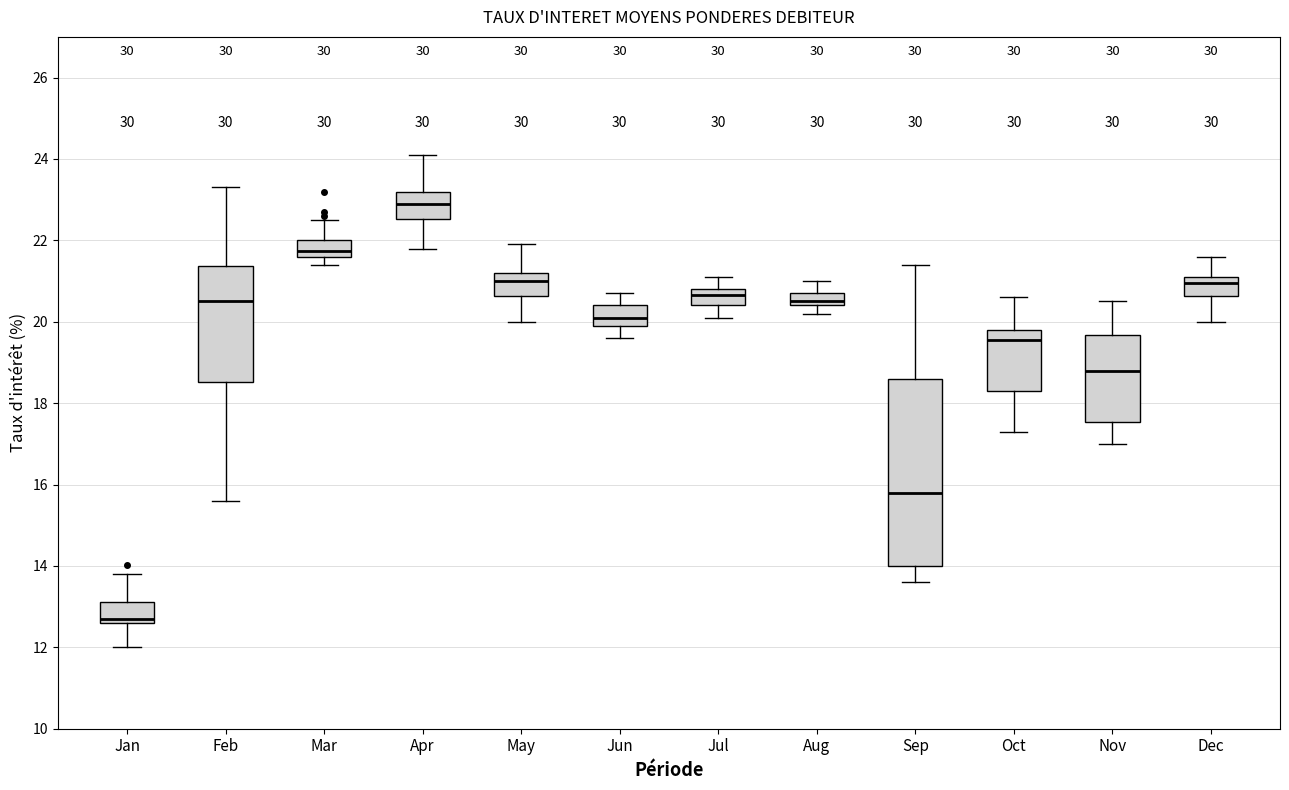

Reading left to right, transcribe this box plot: for each box, give where its median line is, the range the box spans, and where its two whiskers end, as read against the y-axis. The values are not printed on the chart, so give them approximately, as read against the axis.

Jan: median 12.8, box 12.6 to 13.2, whiskers 12.0 to 13.8
Feb: median 20.6, box 18.6 to 21.4, whiskers 15.6 to 23.4
Mar: median 21.8, box 21.6 to 22.0, whiskers 21.4 to 22.6
Apr: median 23.0, box 22.6 to 23.2, whiskers 21.8 to 24.2
May: median 21.0, box 20.6 to 21.2, whiskers 20.0 to 22.0
Jun: median 20.2, box 20.0 to 20.4, whiskers 19.6 to 20.8
Jul: median 20.6, box 20.4 to 20.8, whiskers 20.2 to 21.2
Aug: median 20.6, box 20.4 to 20.8, whiskers 20.2 to 21.0
Sep: median 15.8, box 14.0 to 18.6, whiskers 13.6 to 21.4
Oct: median 19.6, box 18.4 to 19.8, whiskers 17.4 to 20.6
Nov: median 18.8, box 17.6 to 19.6, whiskers 17.0 to 20.6
Dec: median 21.0, box 20.6 to 21.2, whiskers 20.0 to 21.6